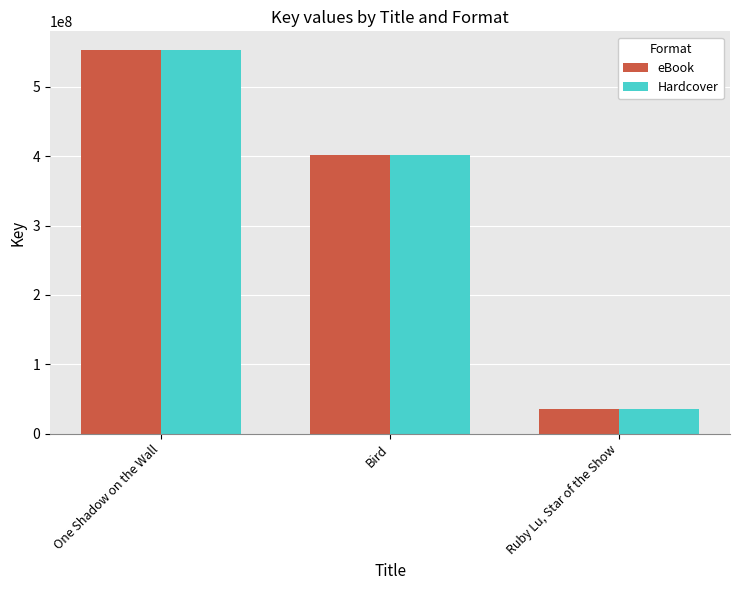

Rank the categories by eBook value from highest to lowest.

One Shadow on the Wall, Bird, Ruby Lu, Star of the Show